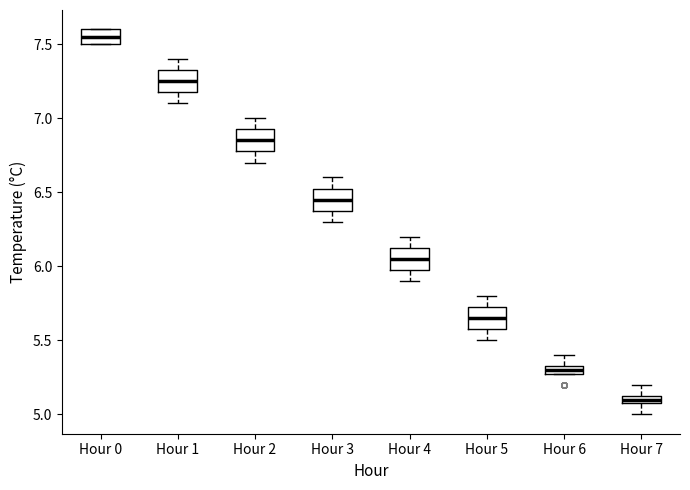

Where is the lower edge of the box for Hour 7 on the y-axis? The values are not printed on the chart, so give them approximately, as read against the axis.

5.10